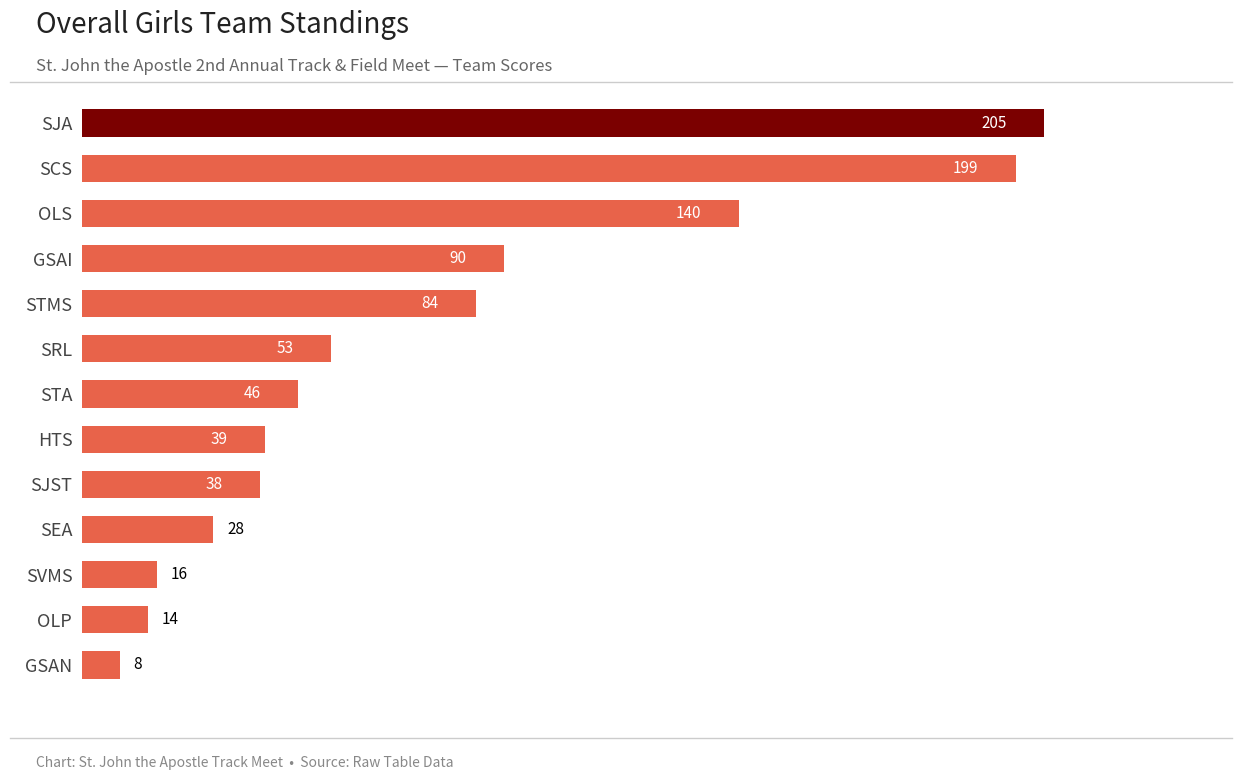

Is it true that the value at SJST is 38?

True